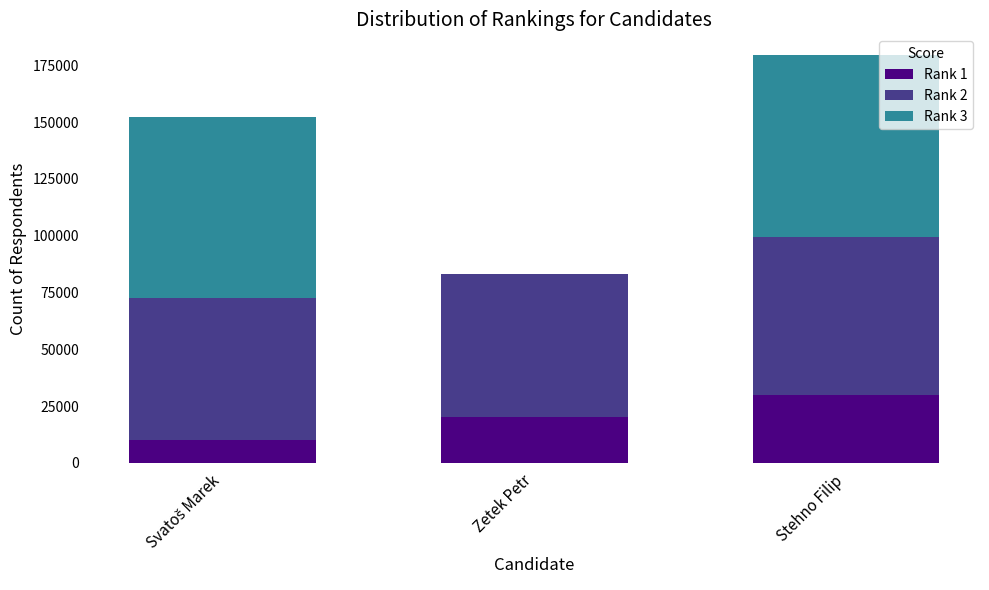

The Rank 1 series shows 30000 at Stehno Filip. True or false?

True